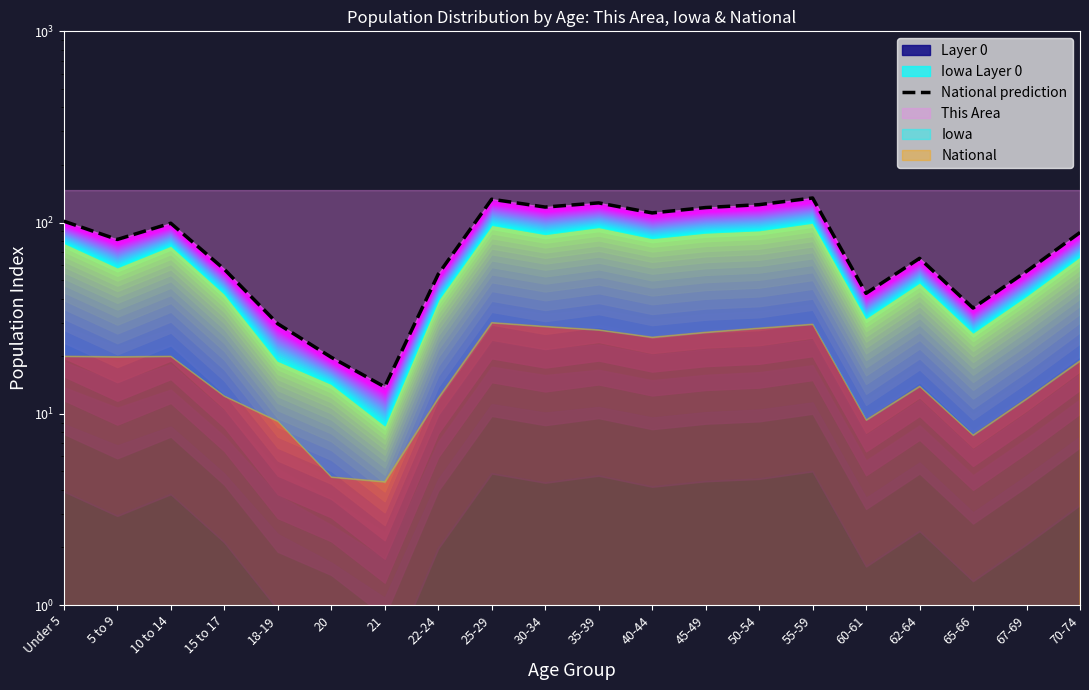

Reading right to left, what are all the values shown in this chart?

88.8	55.6	35.7	65.0	42.6	134.4	124.0	119.8	112.3	126.7	120.5	132.4	53.6	13.8	19.8	29.6	57.0	99.2	81.6	101.7